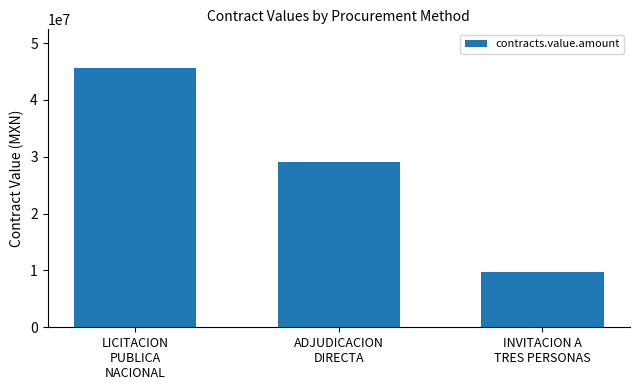

Which has a higher value, LICITACION
PUBLICA
NACIONAL or INVITACION A
TRES PERSONAS?

LICITACION
PUBLICA
NACIONAL